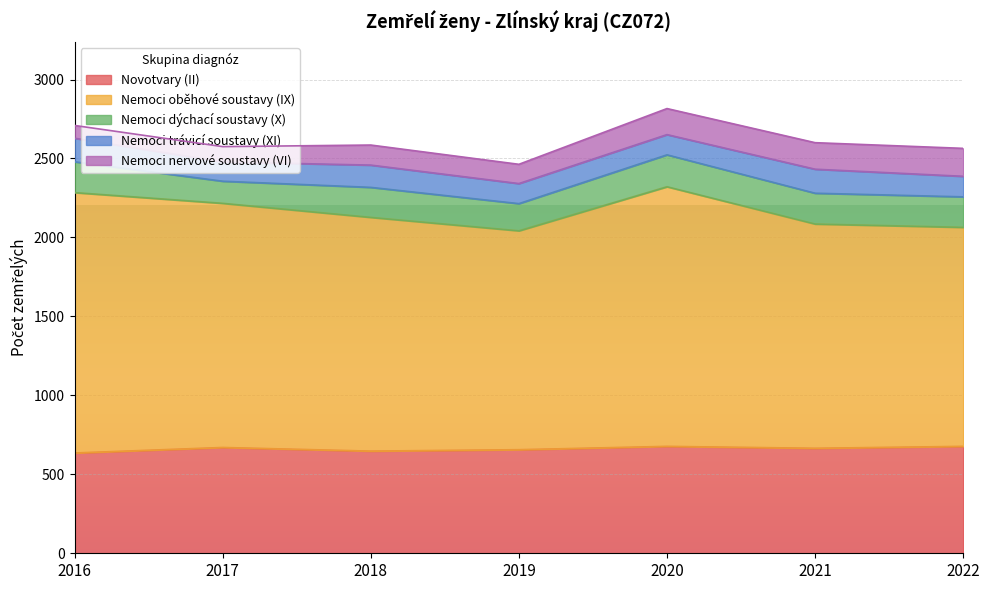

What are all the series names shown in the legend?

Novotvary (II), Nemoci oběhové soustavy (IX), Nemoci dýchací soustavy (X), Nemoci trávicí soustavy (XI), Nemoci nervové soustavy (VI)